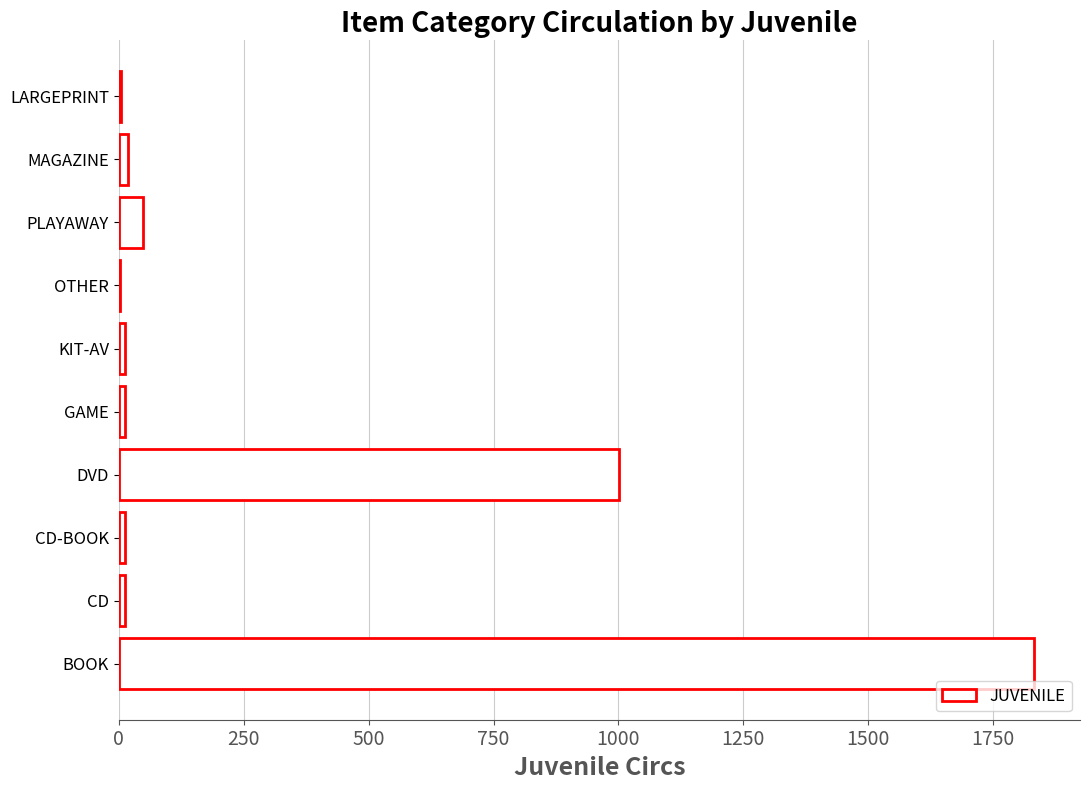

Where is the data nearest to the value 917?

DVD